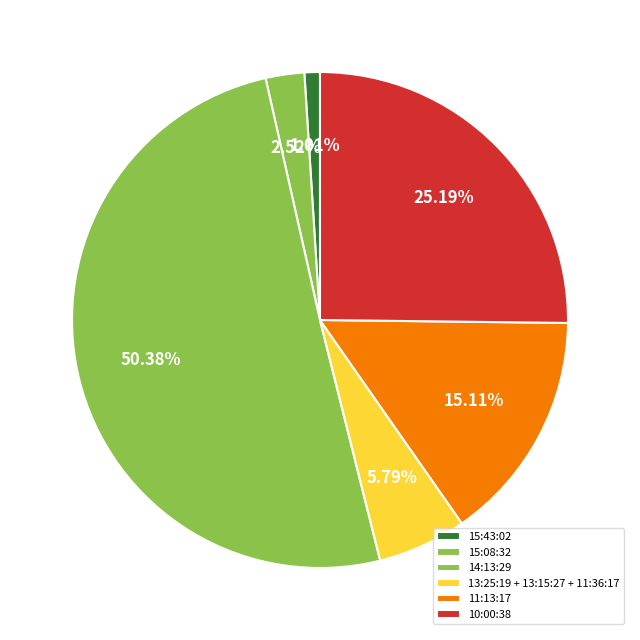

Count the number of slices in the pie.

6